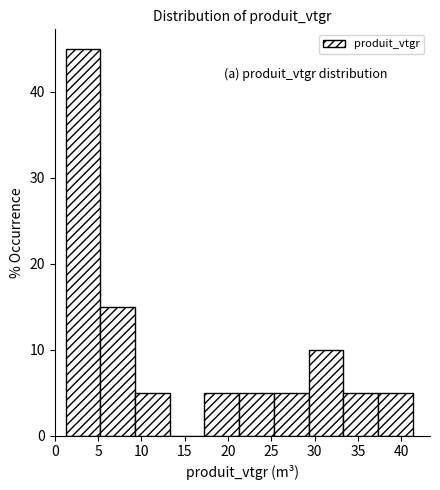

Reading left to right, list every bar in this chart as the range it spans on the x-axis followed by its height. Neither the bar edges nor the heights are printed on the chart, so give them approximately, as read against the axes.

1.5 to 5.5: 45
5.5 to 9.5: 15
9.5 to 13.5: 5
13.5 to 17.5: 0
17.5 to 21.5: 5
21.5 to 25.5: 5
25.5 to 29.5: 5
29.5 to 33.5: 10
33.5 to 37.5: 5
37.5 to 41.5: 5